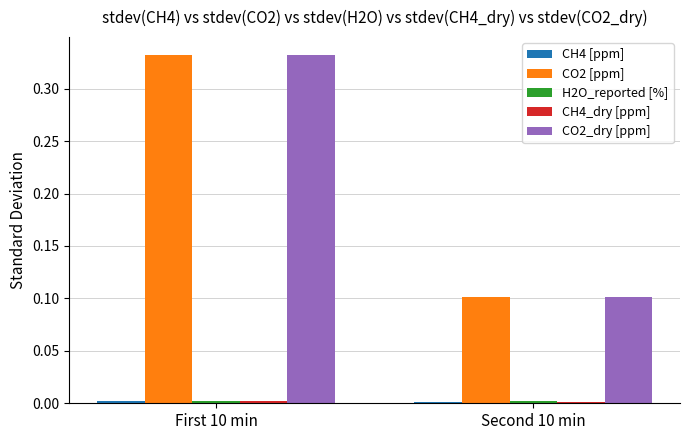

How many CO2 [ppm] values are between 0 and 1?

2